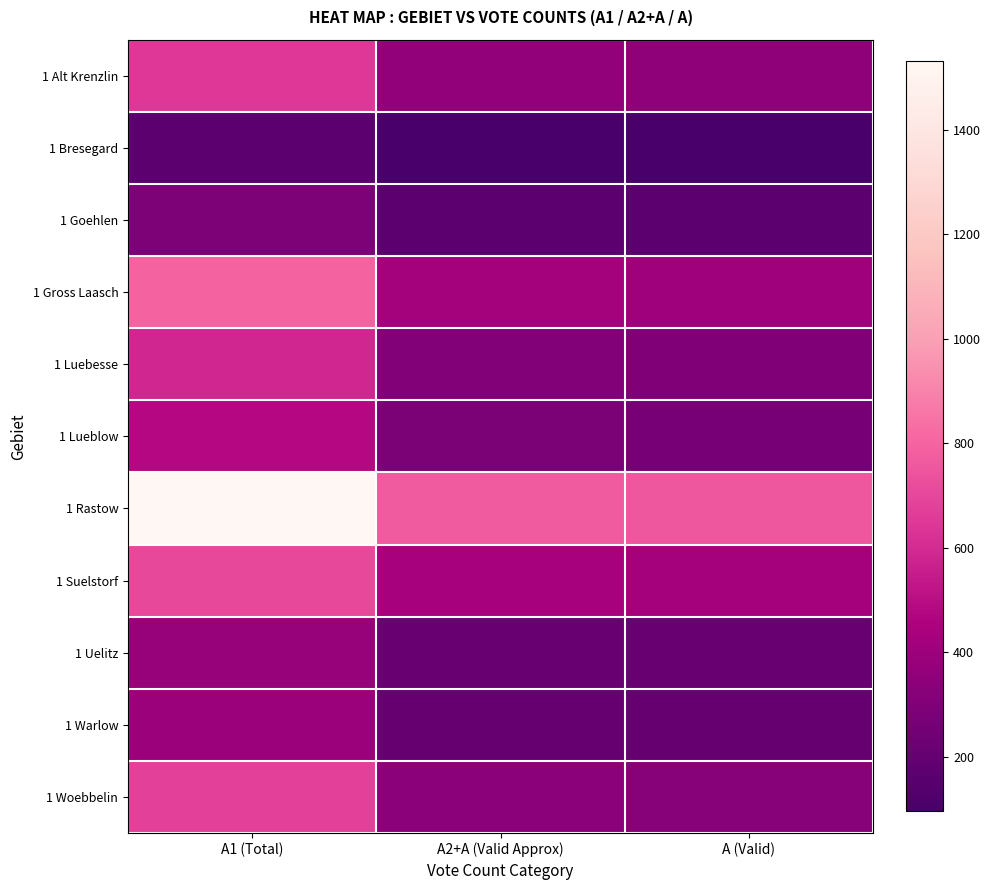

Reading left to right, list all the values displayed in this chart.

1 Alt Krenzlin: A1 (Total)=647	A2+A (Valid Approx)=361	A (Valid)=349
1 Bresegard: A1 (Total)=171	A2+A (Valid Approx)=95	A (Valid)=95
1 Goehlen: A1 (Total)=290	A2+A (Valid Approx)=171	A (Valid)=166
1 Gross Laasch: A1 (Total)=795	A2+A (Valid Approx)=425	A (Valid)=406
1 Luebesse: A1 (Total)=584	A2+A (Valid Approx)=313	A (Valid)=298
1 Lueblow: A1 (Total)=478	A2+A (Valid Approx)=283	A (Valid)=272
1 Rastow: A1 (Total)=1531	A2+A (Valid Approx)=768	A (Valid)=753
1 Suelstorf: A1 (Total)=705	A2+A (Valid Approx)=434	A (Valid)=426
1 Uelitz: A1 (Total)=380	A2+A (Valid Approx)=218	A (Valid)=213
1 Warlow: A1 (Total)=391	A2+A (Valid Approx)=206	A (Valid)=205
1 Woebbelin: A1 (Total)=673	A2+A (Valid Approx)=334	A (Valid)=322